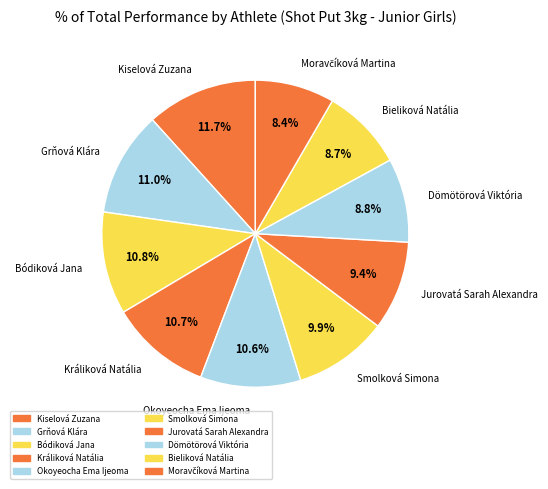

To the nearest percent, what portion does Grňová Klára represent?

11%